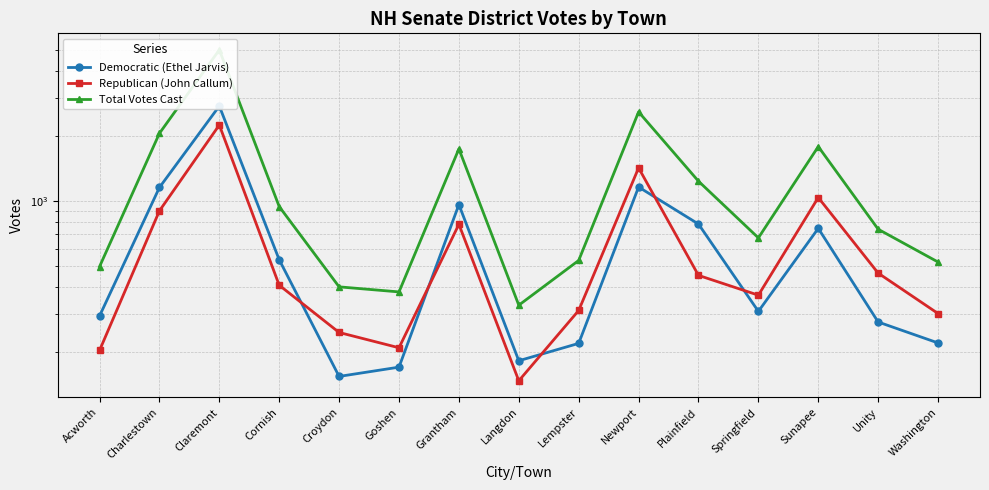

Reading right to left, extract all data points from this chart.

Democratic (Ethel Jarvis): 220	275	746	308	781	1159	219	182	961	170	154	534	2747	1153	293
Republican (John Callum): 301	463	1036	366	452	1421	311	147	779	209	246	407	2244	899	203
Total Votes Cast: 521	739	1783	674	1233	2580	530	329	1740	379	400	941	4997	2053	496